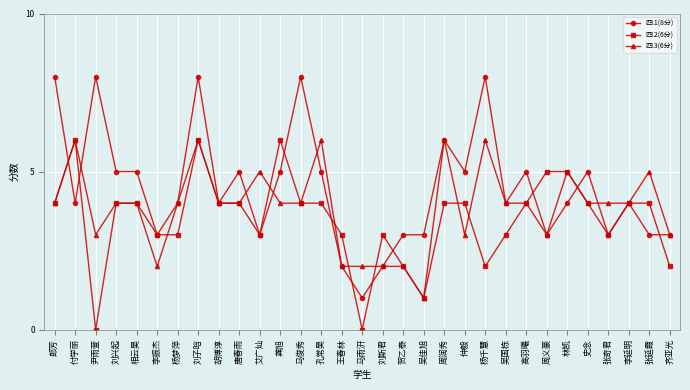

What is the average value of the 四.1(8分) series?

4